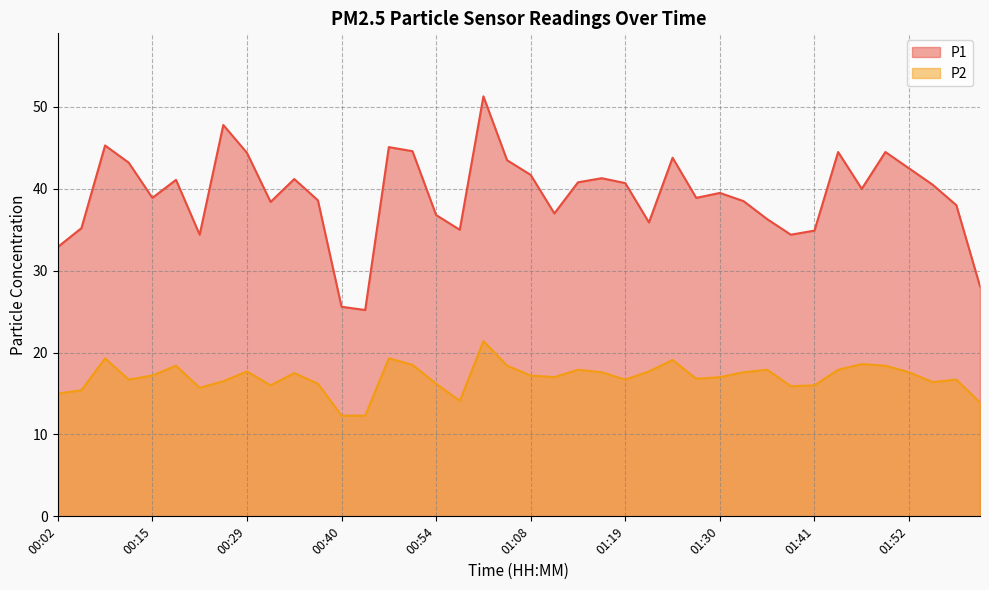

At which label is P1 closest to 38?

01:57